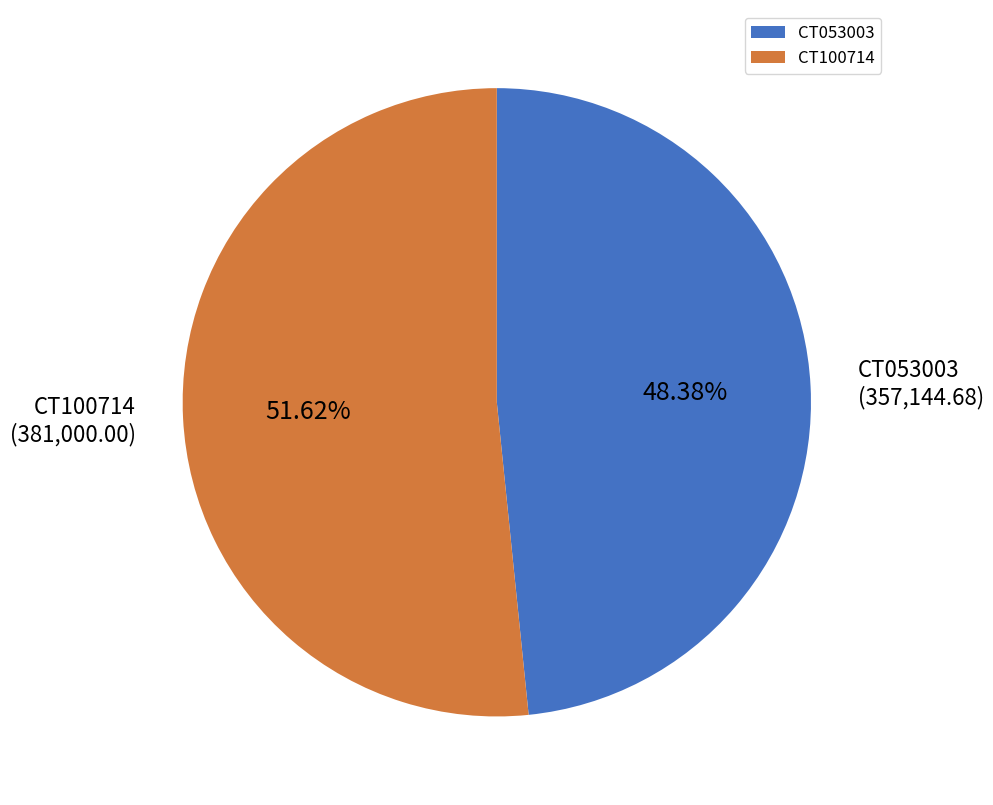

Which slice is the largest?

CT100714